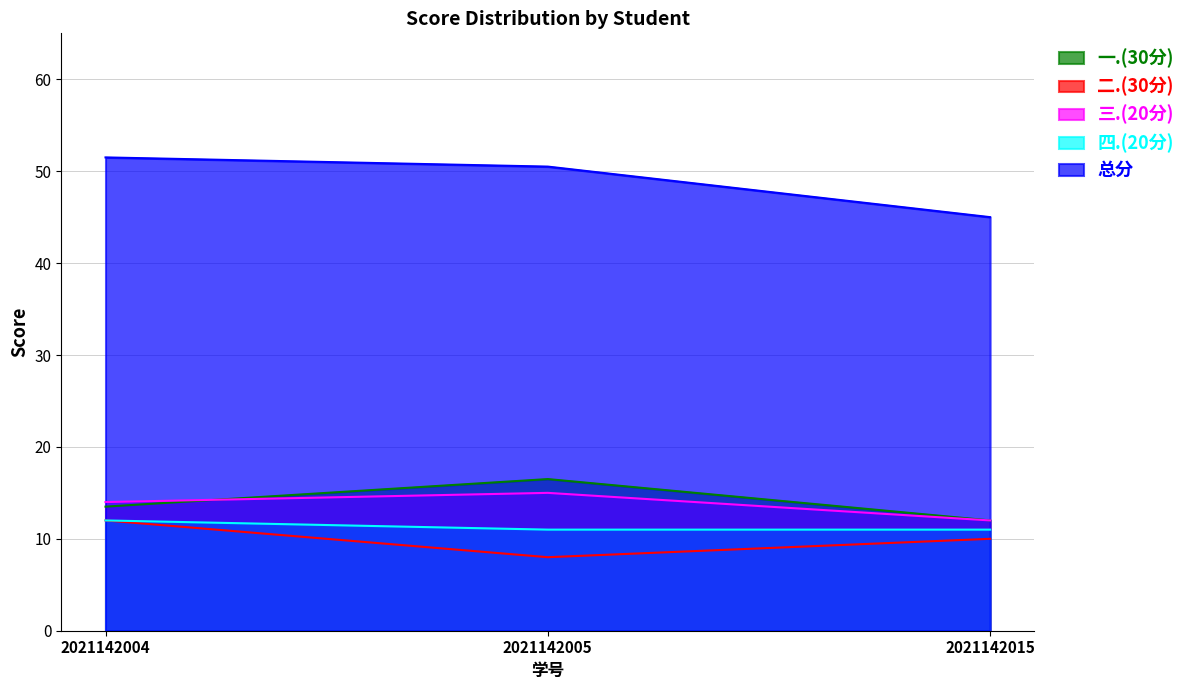

At which category does the chart reach its minimum across all series?

2021142005